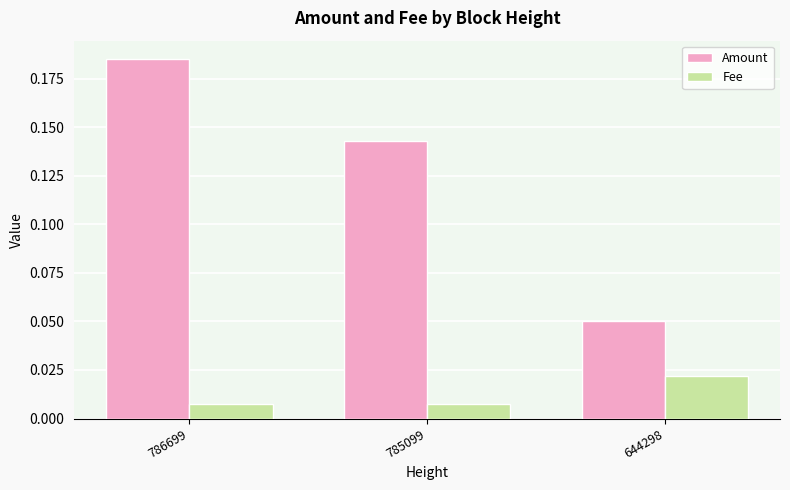

Is the value of Fee at 644298 greater than the value of Amount at 785099?

No